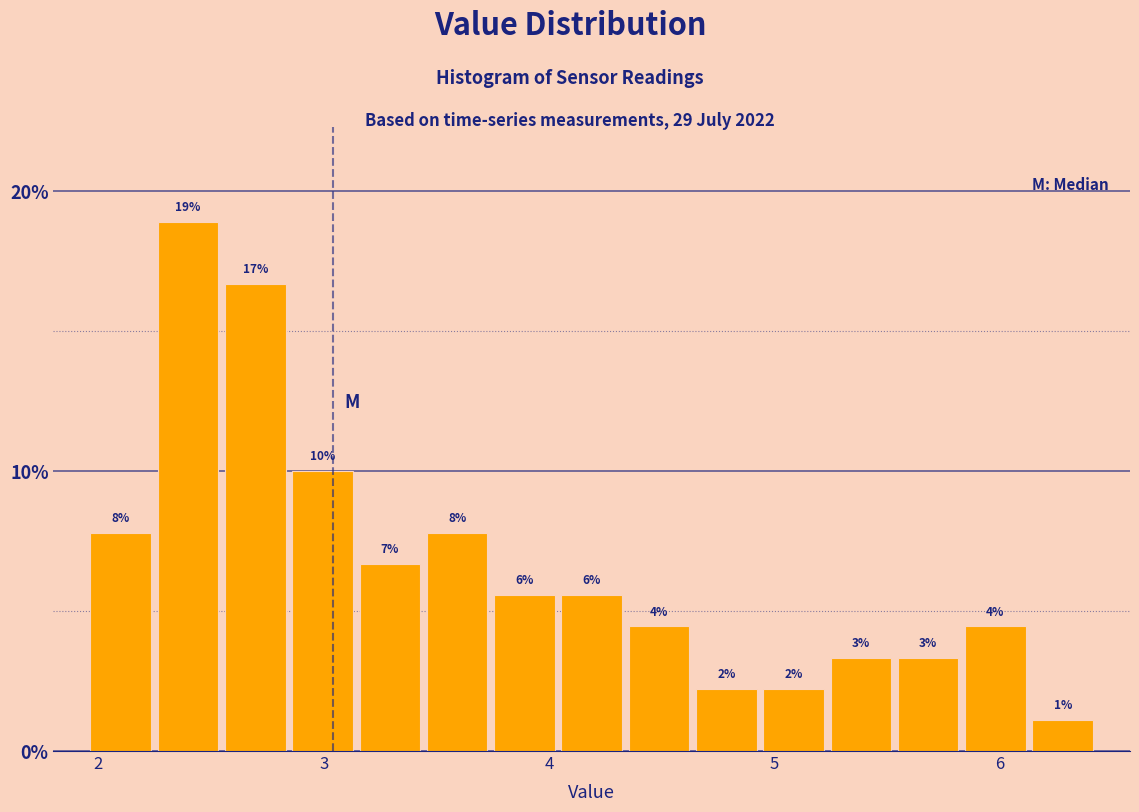

Around what value on the x-axis is the tallest bar? Give the approximate position of its centre, as read against the axis.

2.4